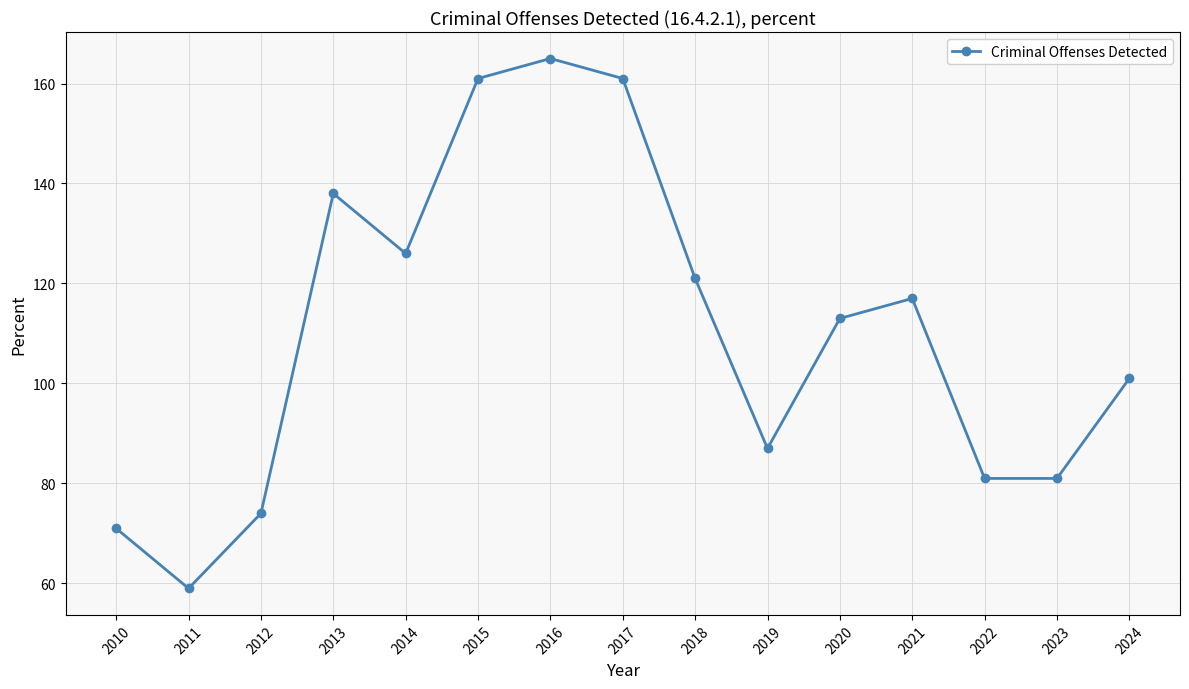

What is the value of the 13th point from the left?

81